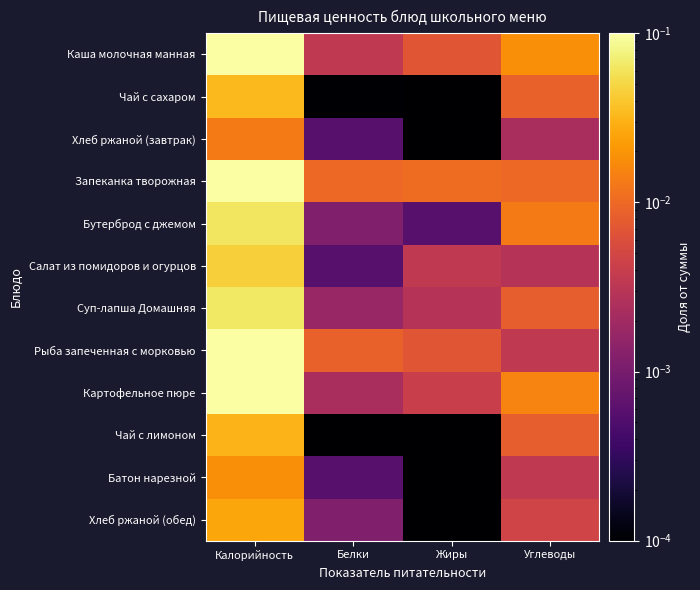

Between Жиры and Калорийность, which is larger?

Калорийность